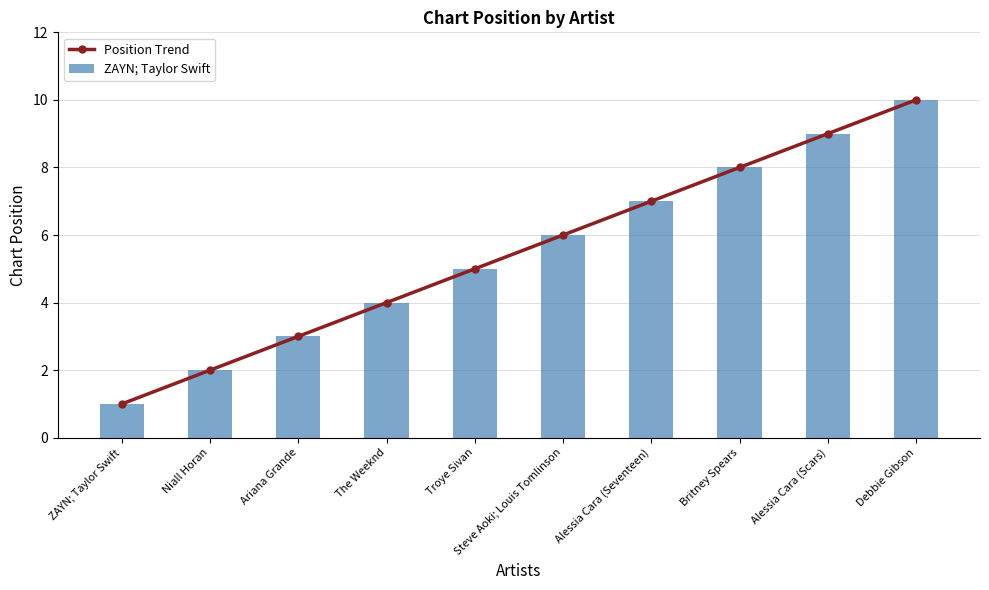

What is the sum of the values at ZAYN; Taylor Swift and Troye Sivan?

6